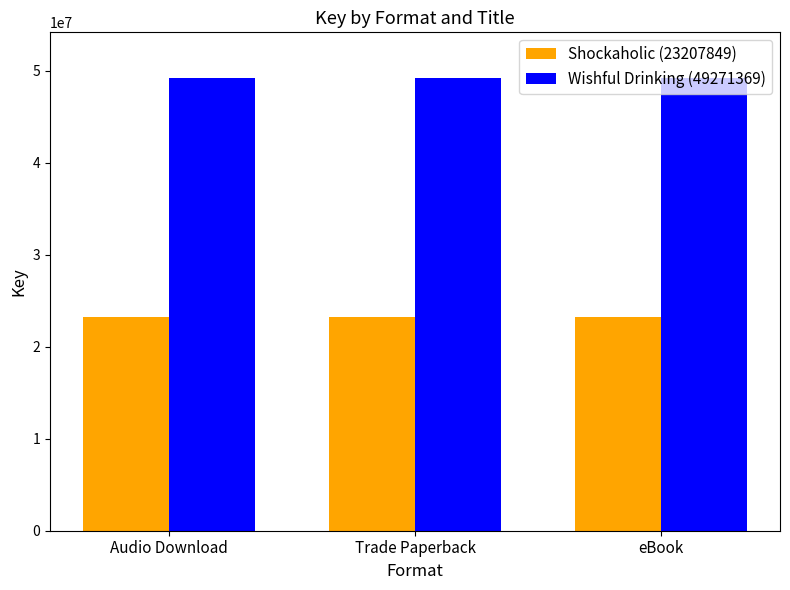

What position from the left is Trade Paperback?

2